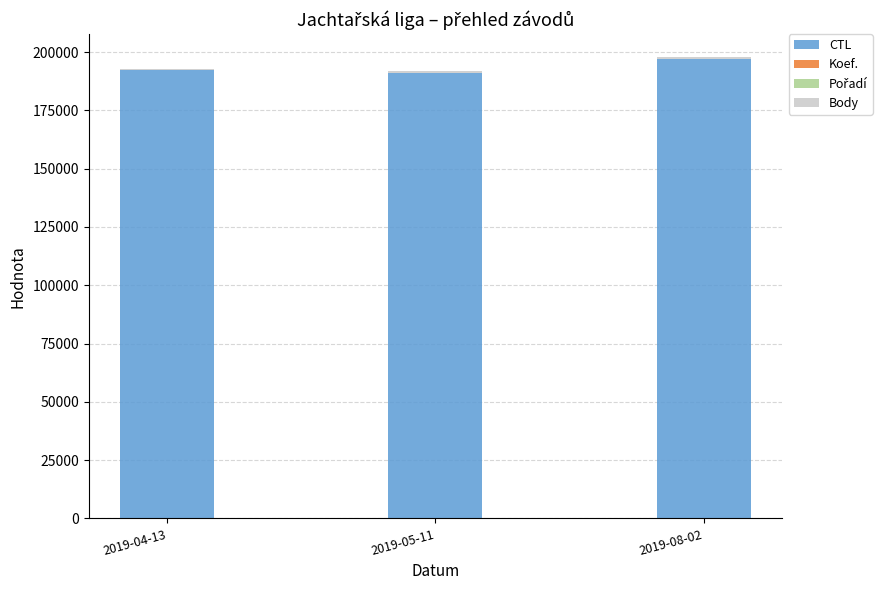

At which label does CTL reach its peak?

2019-08-02